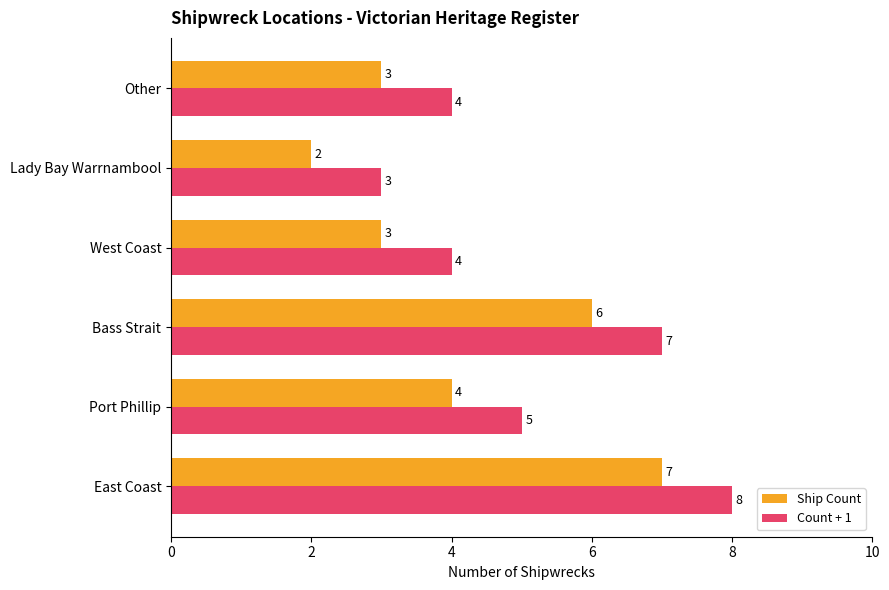

The value of Count + 1 at West Coast is 7. True or false?

False